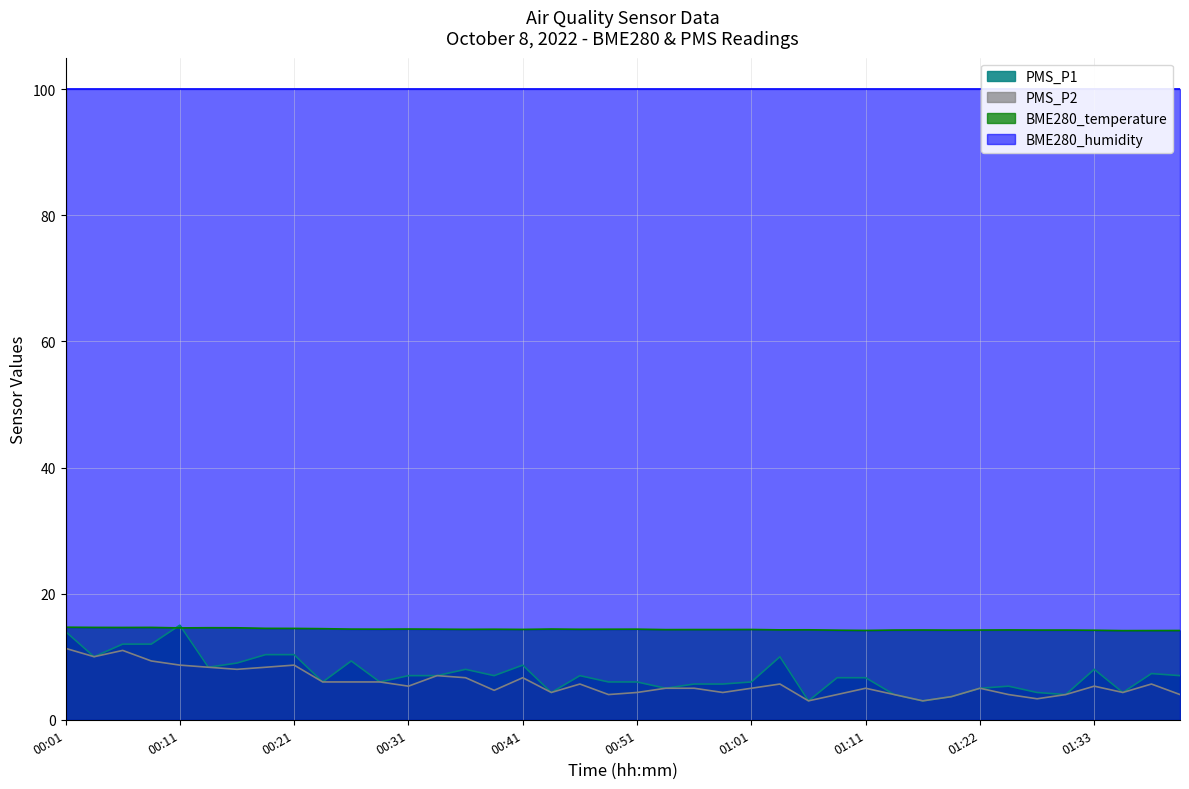

What is the average value of the PMS_P2 series?

5.8